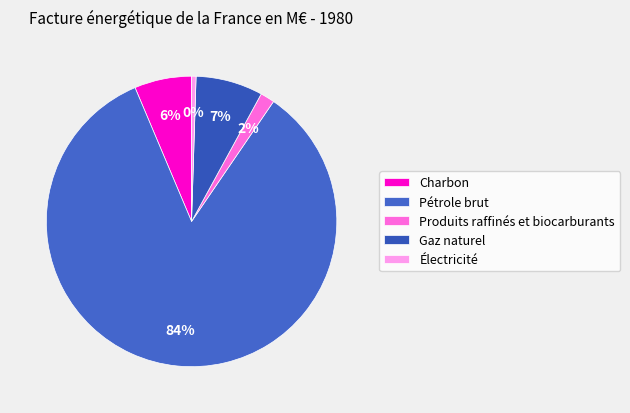

Which category has the smallest portion of the pie?

Électricité